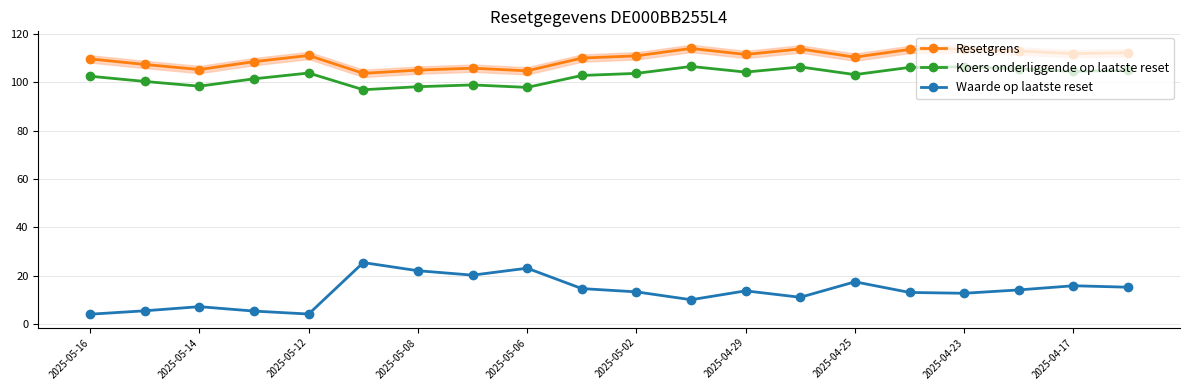

Reading left to right, transcribe all the data shown in this chart.

Resetgrens: 109.7	107.4	105.3	108.5	111.1	103.7	105.0	105.8	104.7	110.0	110.9	114.0	111.5	113.8	110.4	113.6	113.8	112.9	111.9	112.2
Koers onderliggende op laatste reset: 102.5	100.3	98.4	101.4	103.8	96.9	98.2	98.9	97.9	102.8	103.7	106.5	104.2	106.3	103.2	106.2	106.4	105.5	104.5	104.9
Waarde op laatste reset: 4.0	5.5	7.2	5.3	4.1	25.4	22.0	20.2	23.1	14.7	13.3	10.0	13.7	11.1	17.4	13.1	12.7	14.1	15.8	15.2